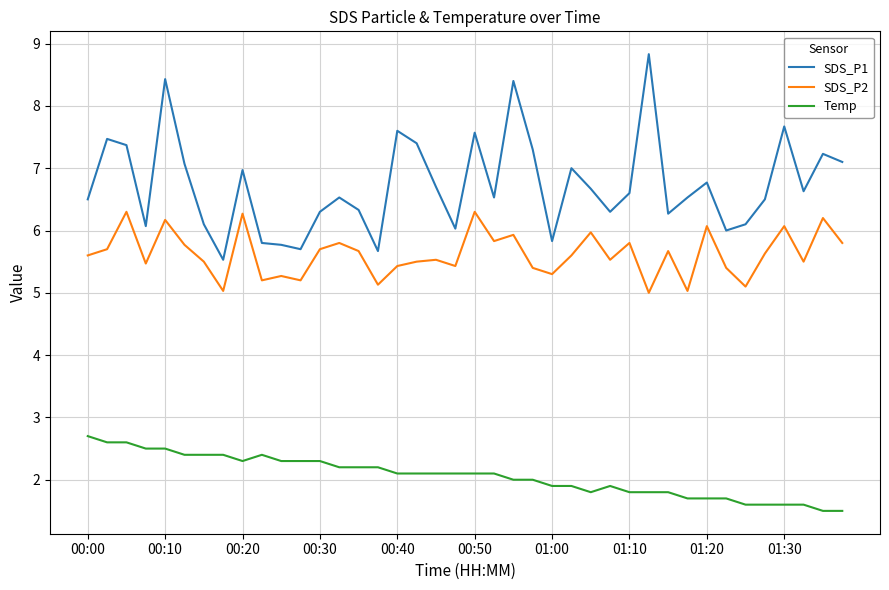

Which series has the largest total across all categories?

SDS_P1